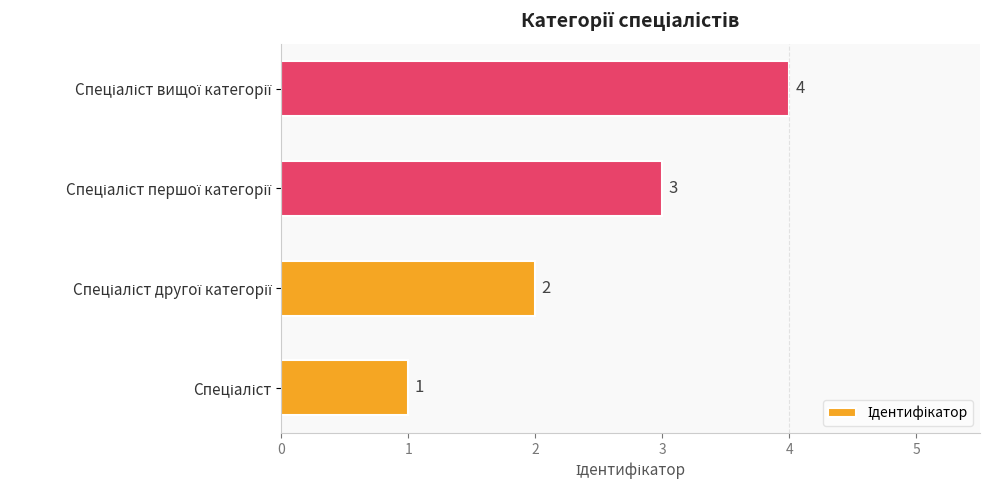

What is the sum of all values?

10